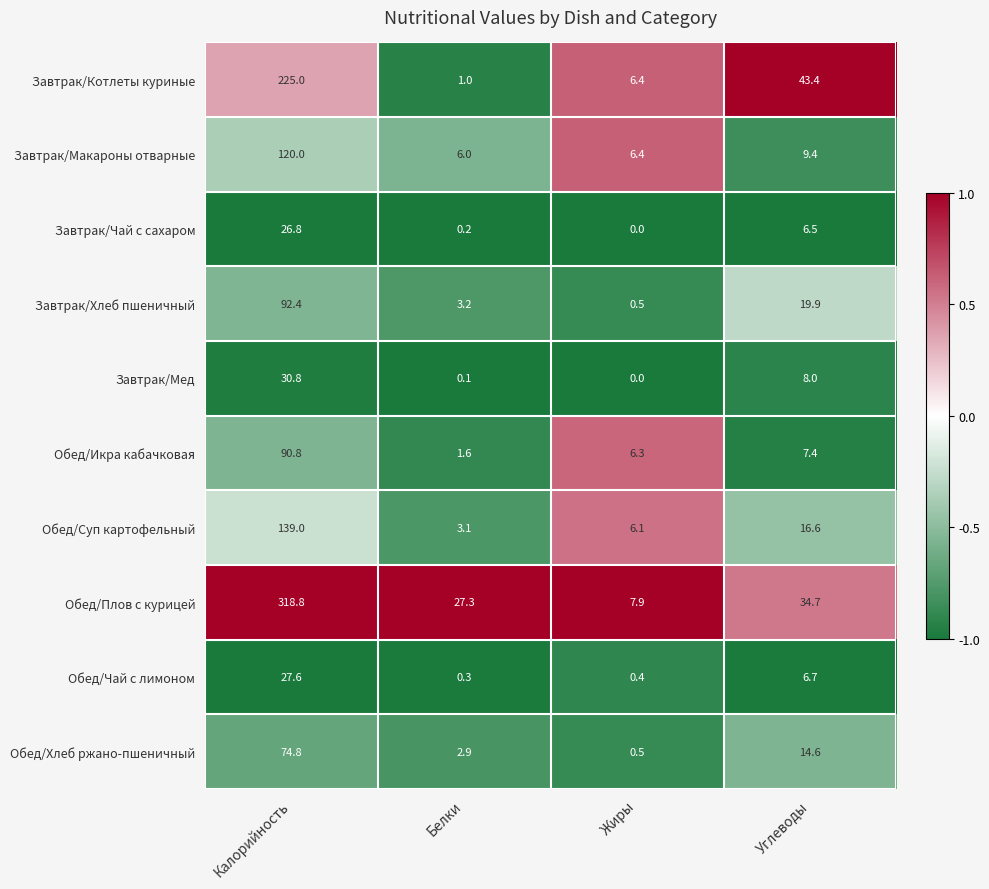

What is the difference between the maximum and second lowest values in the Обед/Хлеб ржано-пшеничный series?

71.9